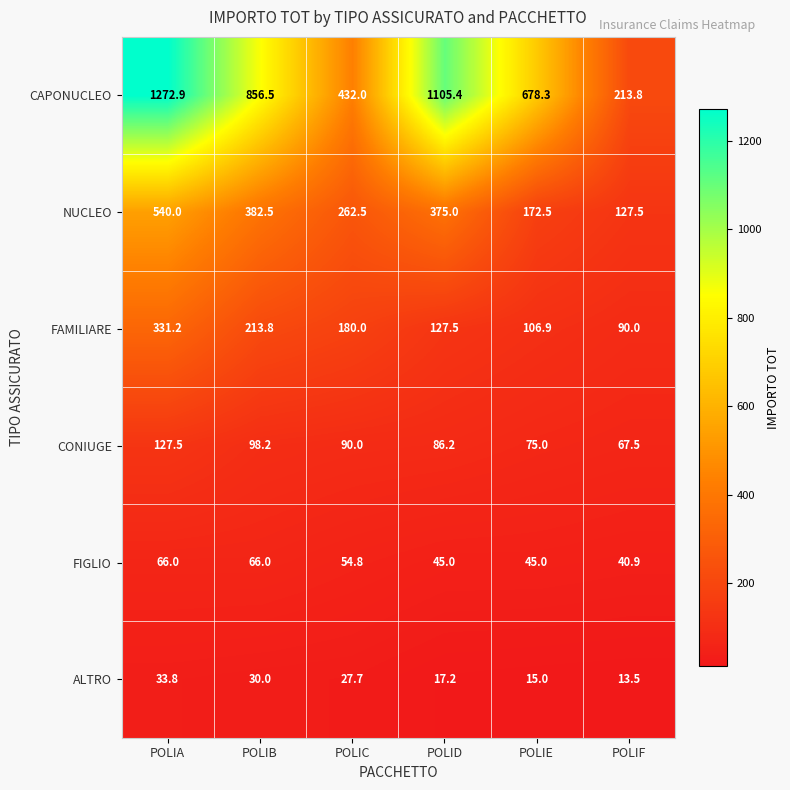

At which category is the sum across all series the highest?

POLIA